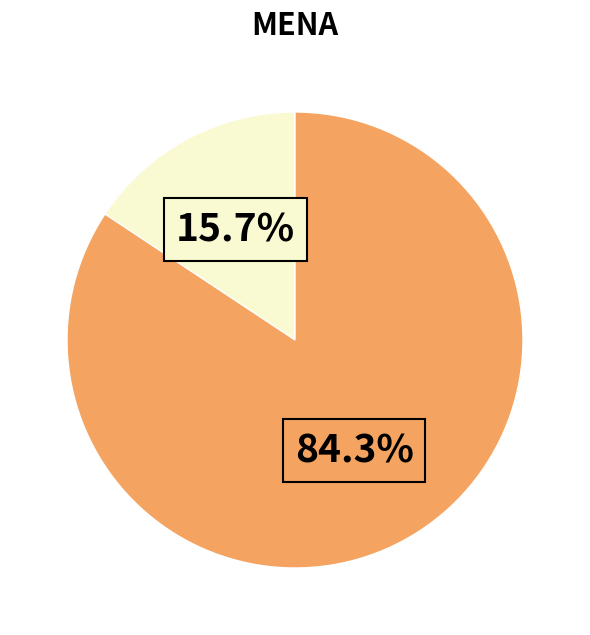

Is there any slice that represents more than half of the pie?

Yes